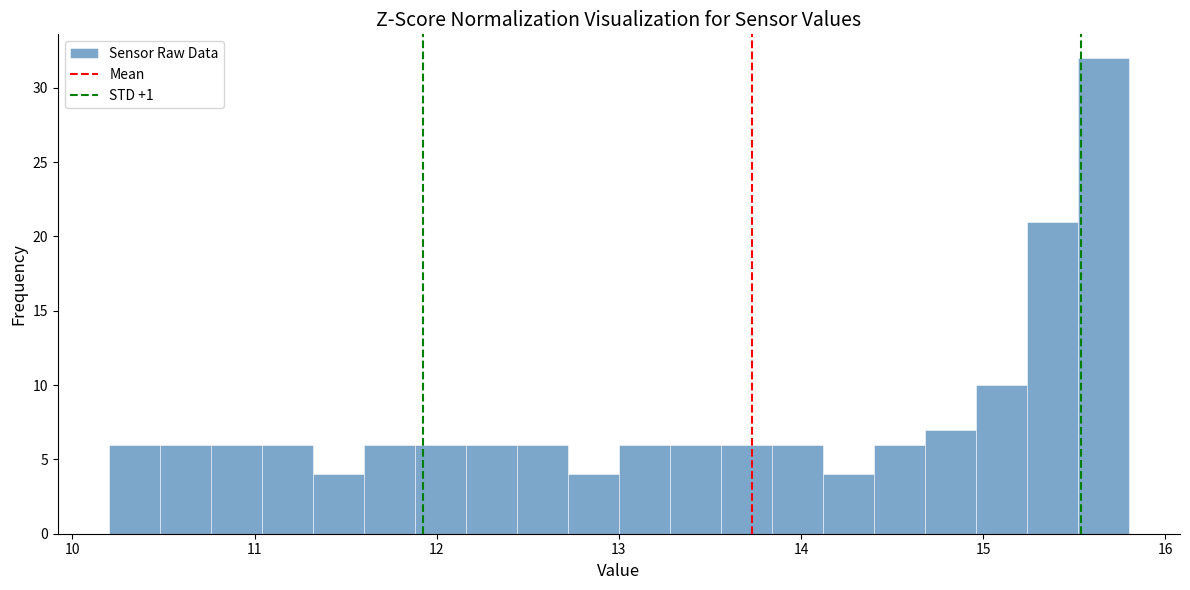

Around what value on the x-axis is the tallest bar? Give the approximate position of its centre, as read against the axis.

15.7